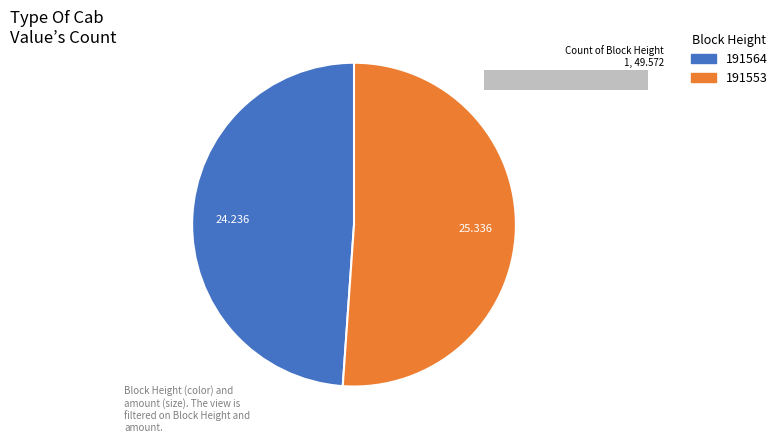

Is there a majority slice in this chart?

Yes